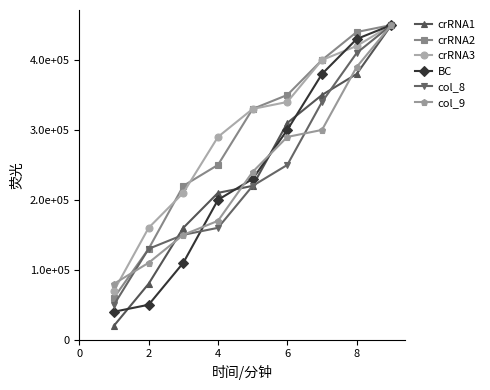

What are all the series names shown in the legend?

crRNA1, crRNA2, crRNA3, BC, col_8, col_9